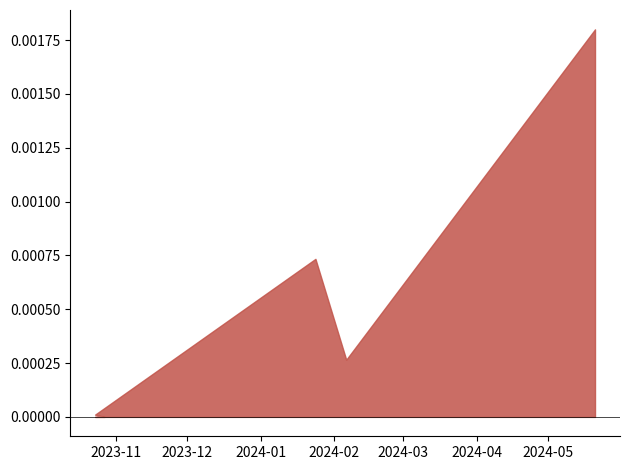

True or false: there are more than 1 points higher than both neighbors.

False